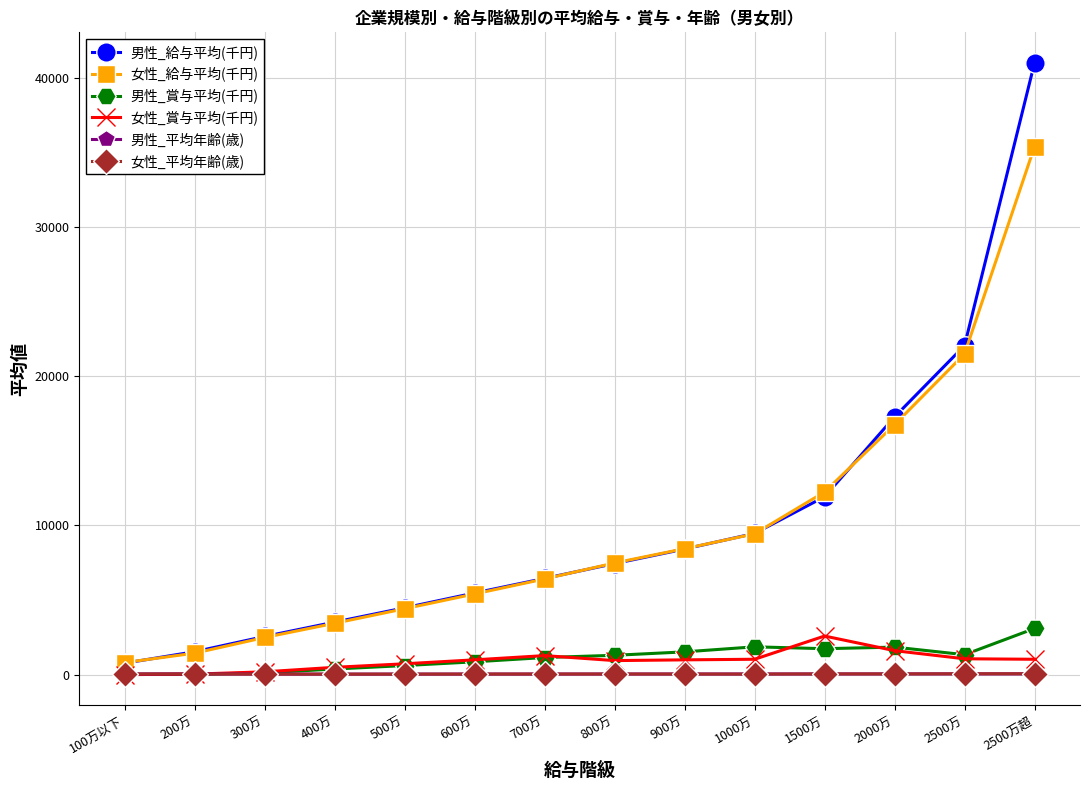

What is the spread (max minus min) of values at 100万以下?

810.0